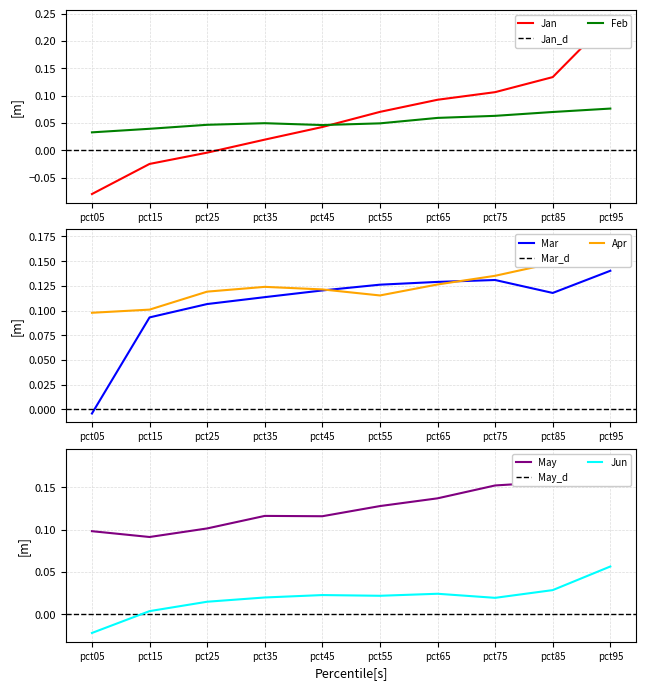

How many times do Feb and Jan cross each other?

1